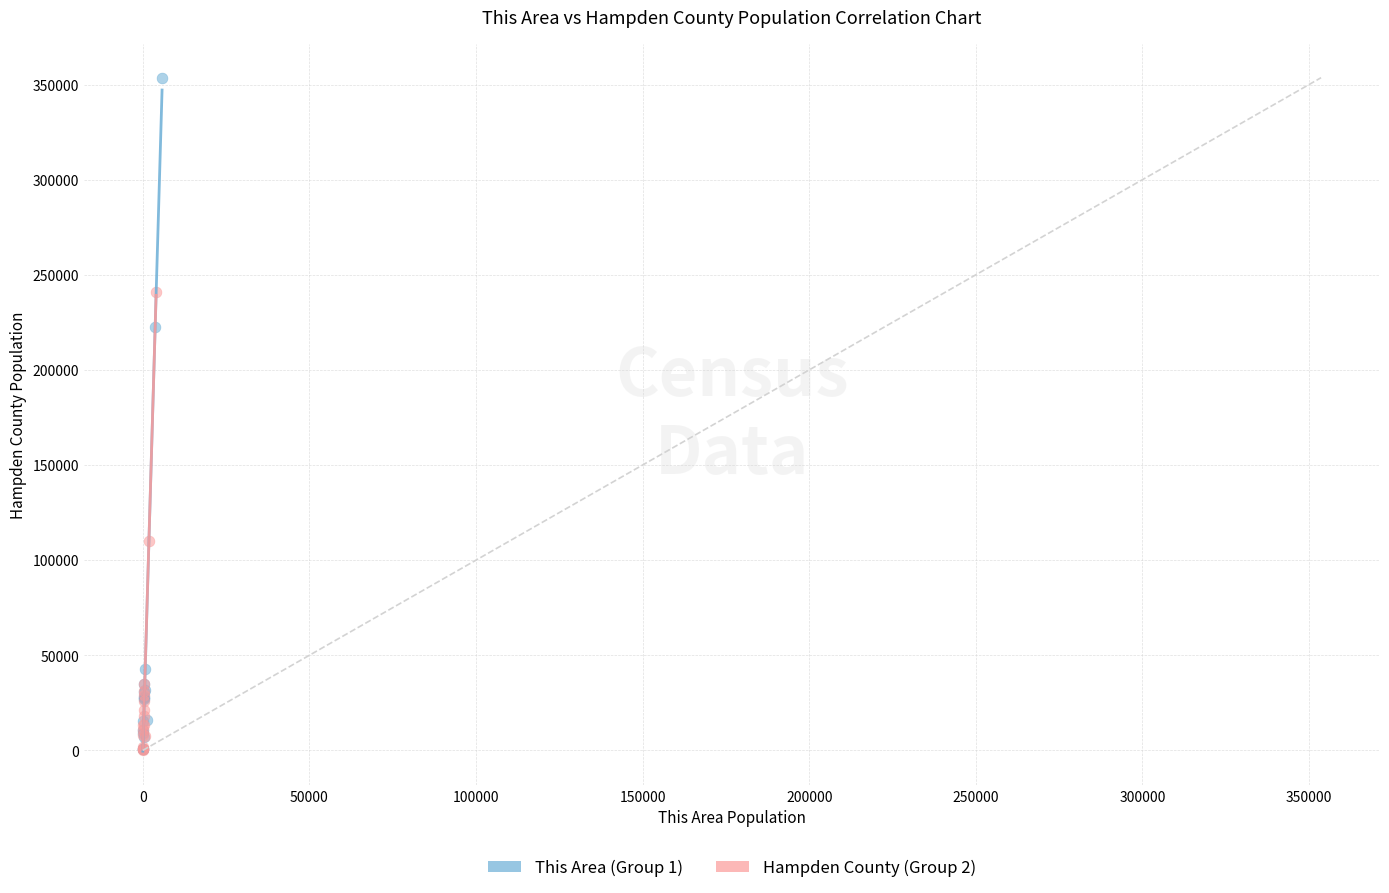

Which series contains the highest Y value?

This Area (Group 1)